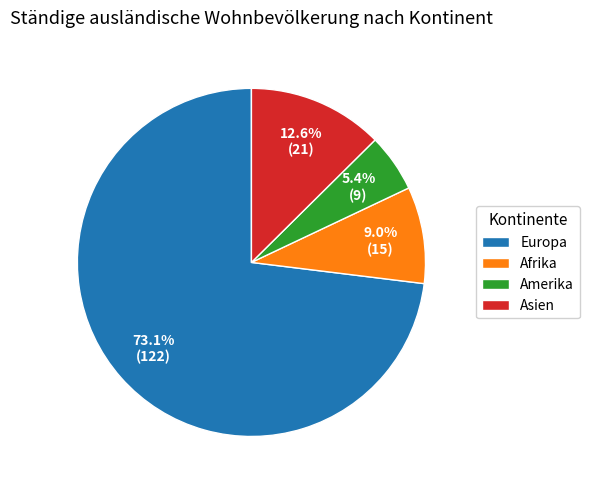

To the nearest percent, what is the difference between the Asien and Europa slice percentages?

60%